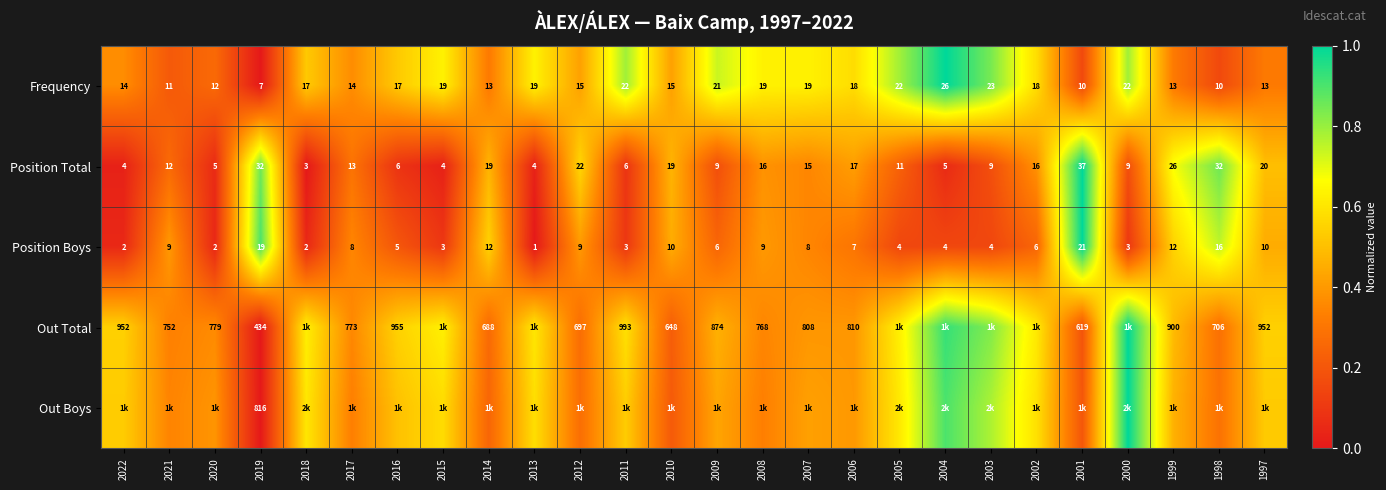

At how many categories does at least one series exceed 0?

26